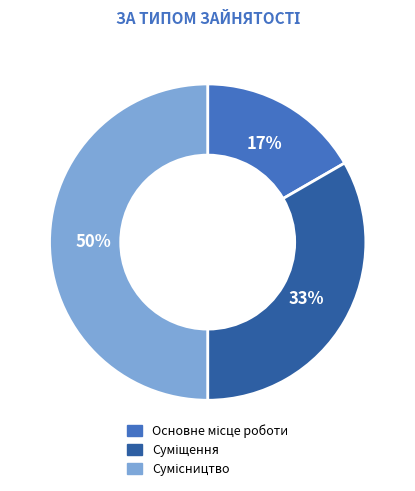

To the nearest percent, what is the difference between the largest and smallest slice percentages?

33%